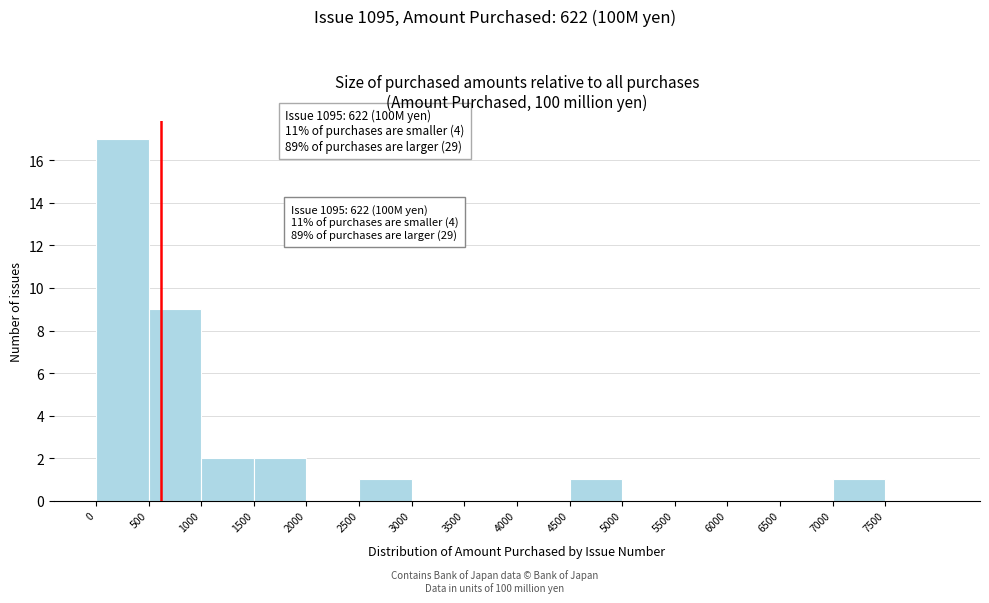

Which range on the x-axis has the tallest bar?

0 to 500